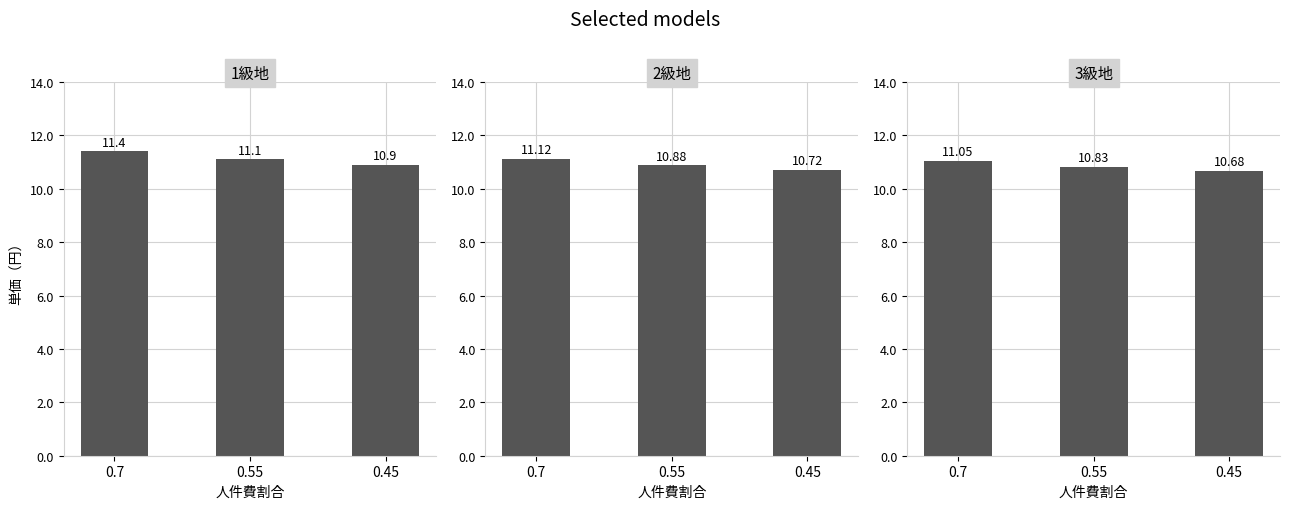

What is the difference between the 3級地 values at 0.45 and 0.7?

0.4